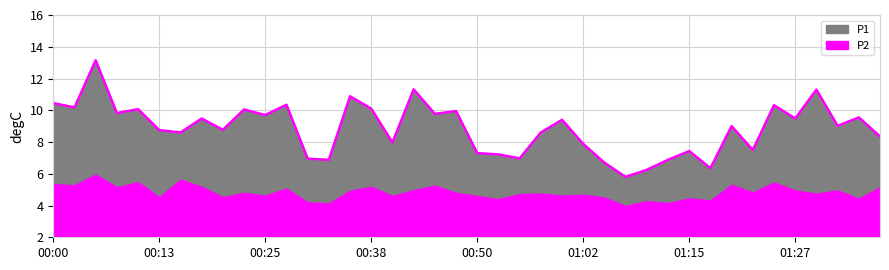

Between 00:57 and 01:17, which is larger?

00:57